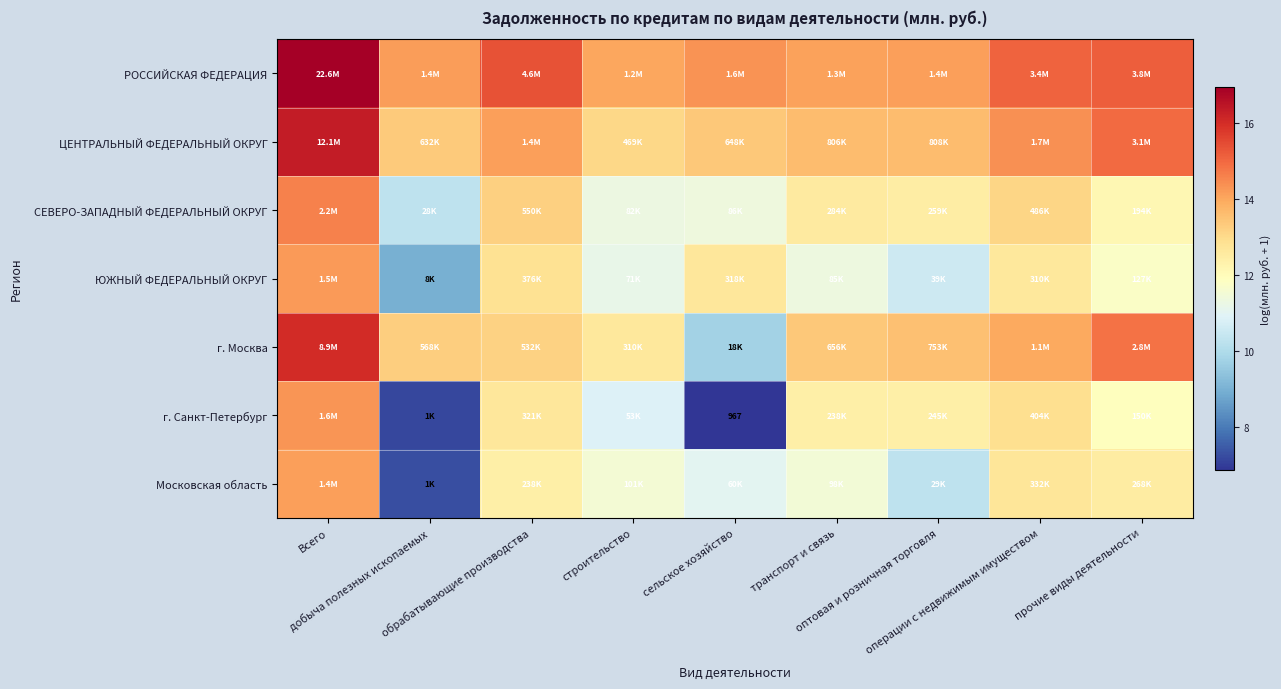

Rank the categories by СЕВЕРО-ЗАПАДНЫЙ ФЕДЕРАЛЬНЫЙ ОКРУГ value from lowest to highest.

добыча полезных ископаемых, строительство, сельское хозяйство, прочие виды деятельности, оптовая и розничная торговля, транспорт и связь, операции с недвижимым имуществом, обрабатывающие производства, Всего